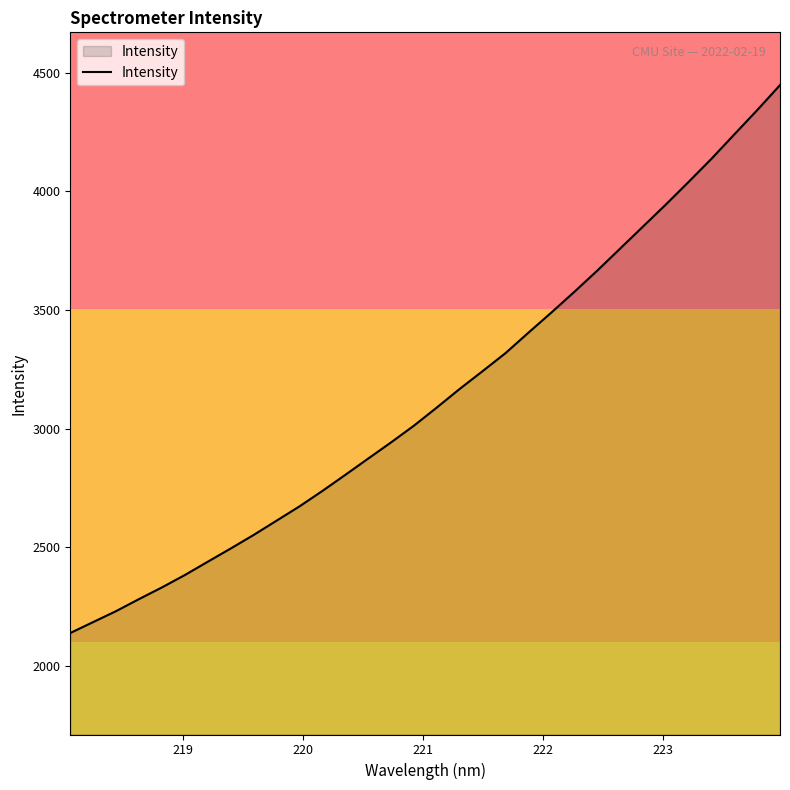

What is the minimum value shown in the chart?

2138.3